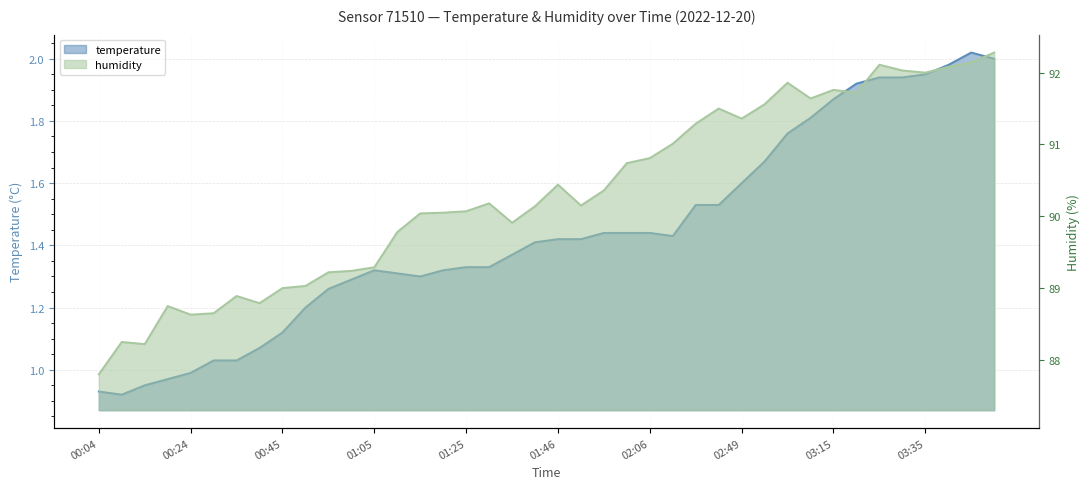

The value of humidity at 00:24 is 55.7. True or false?

False